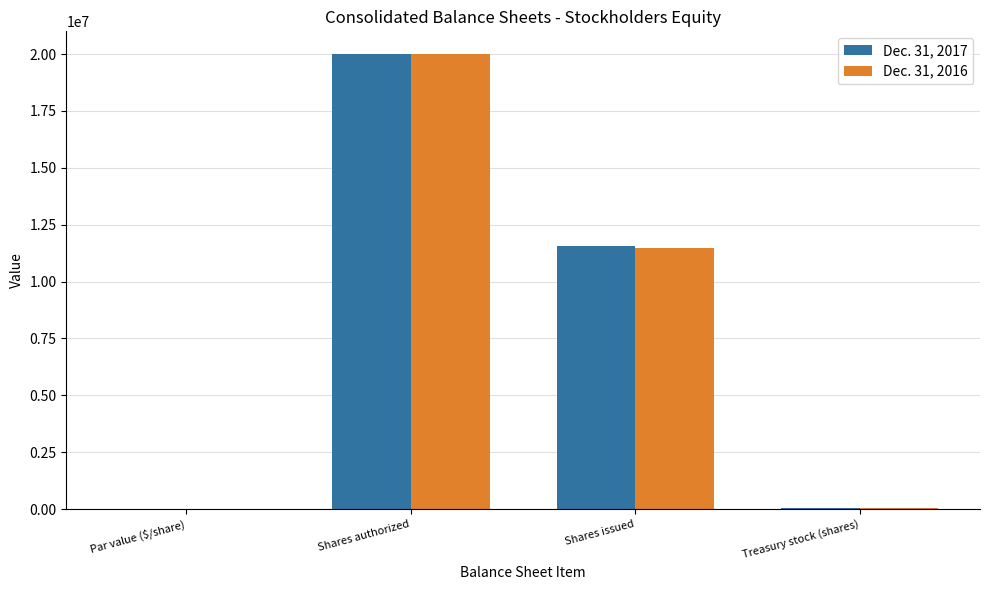

Are the bars grouped side by side (vs. stacked)?

Yes